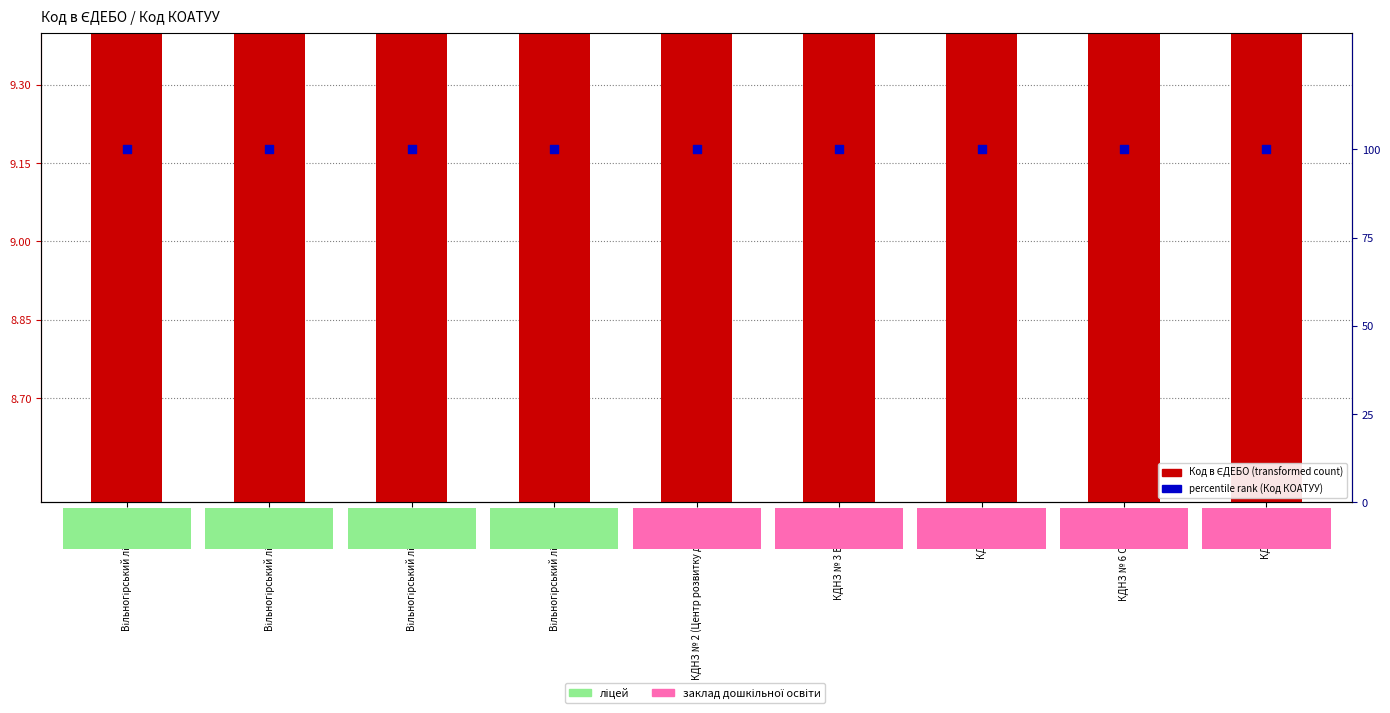

Which series has the largest total across all categories?

percentile rank within the sample (Код КОАТУУ)